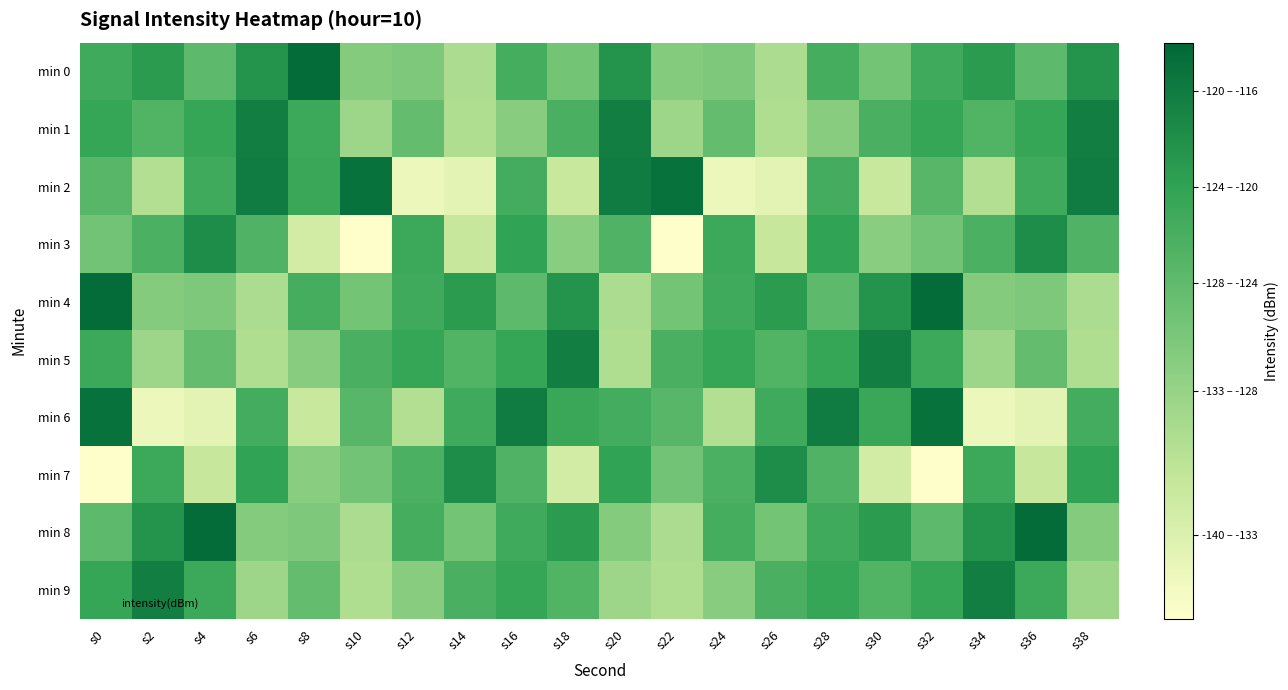

What is the maximum value shown in the chart?

-116.5